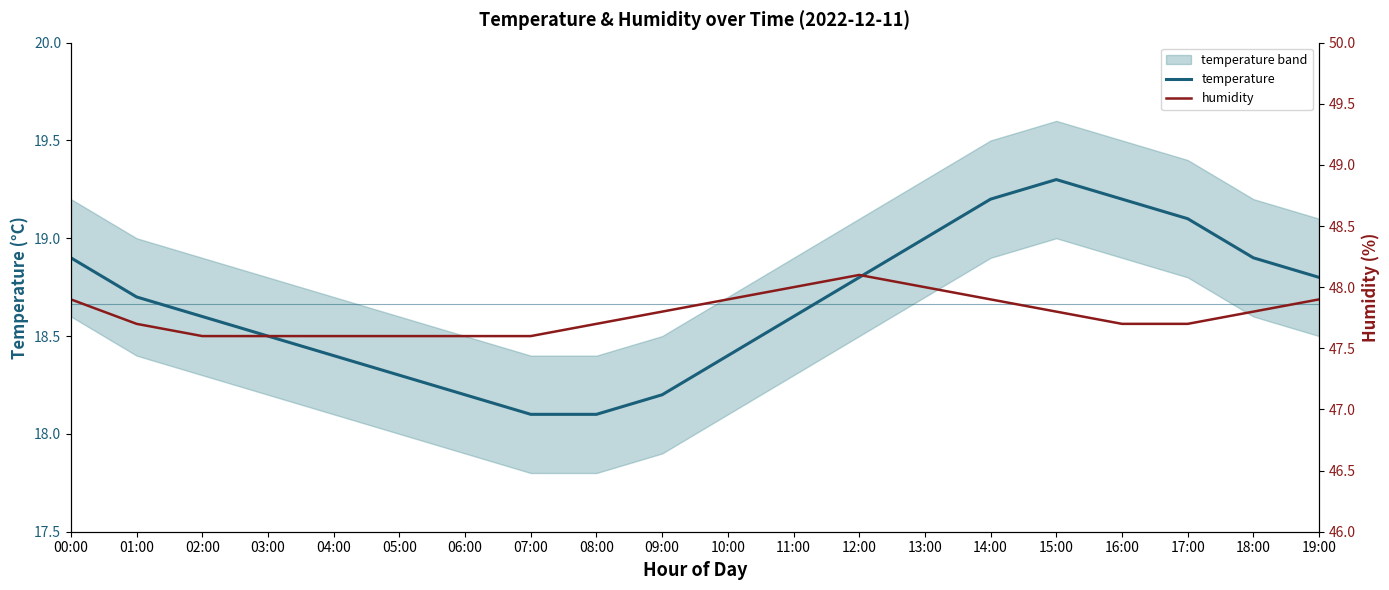

Is this an area chart (filled region under the line)?

No